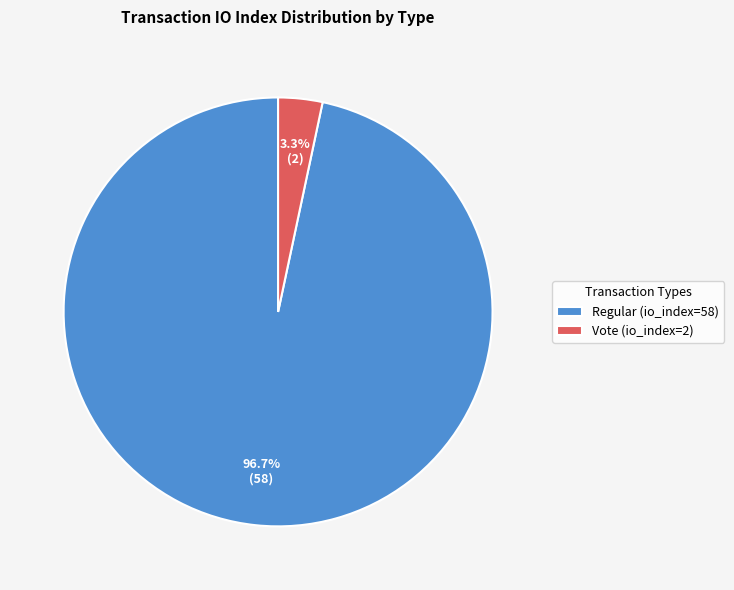

To the nearest percent, what is the average slice percentage?

50%